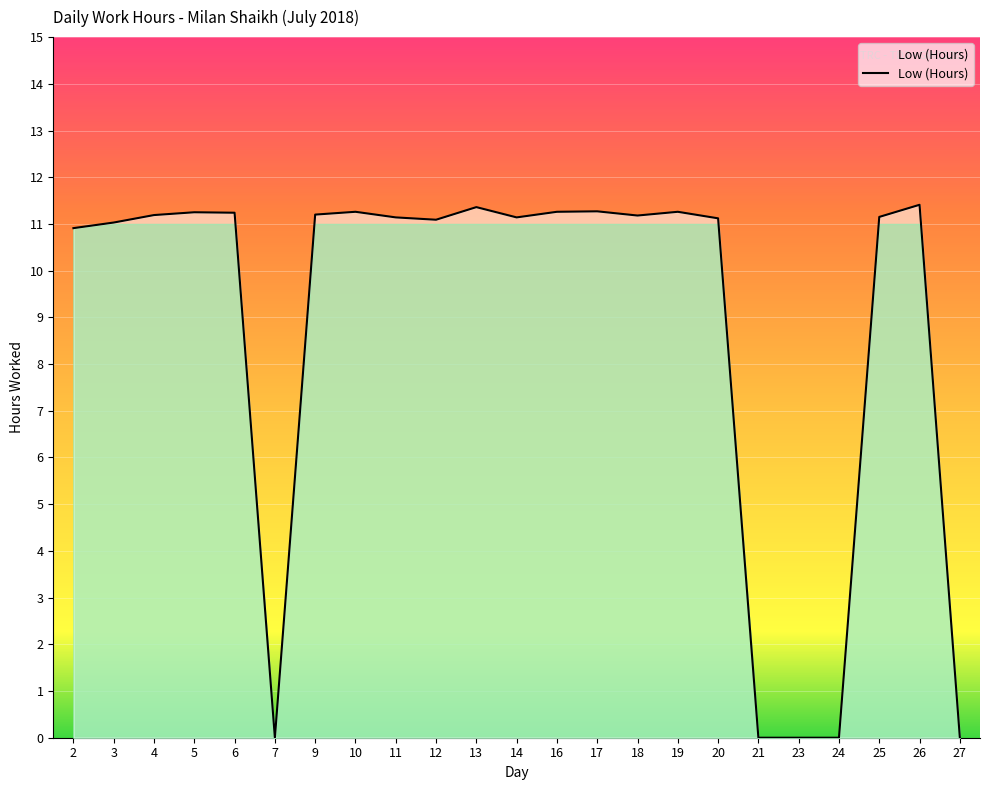

Is it true that the value at 2 is 10.9?

True